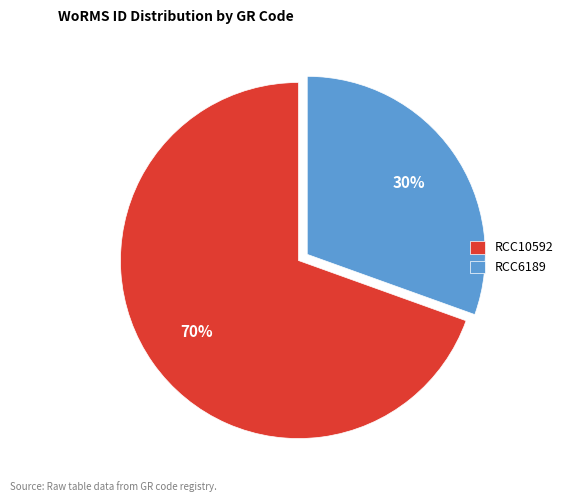

To the nearest percent, what is the combined percentage of RCC10592 and RCC6189?

100%